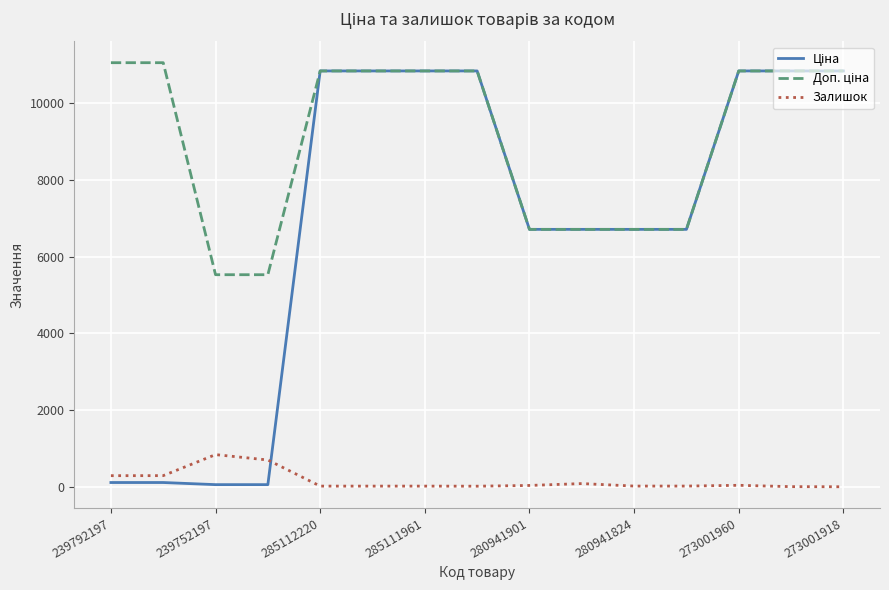

What is the maximum value shown in the chart?

11055.0